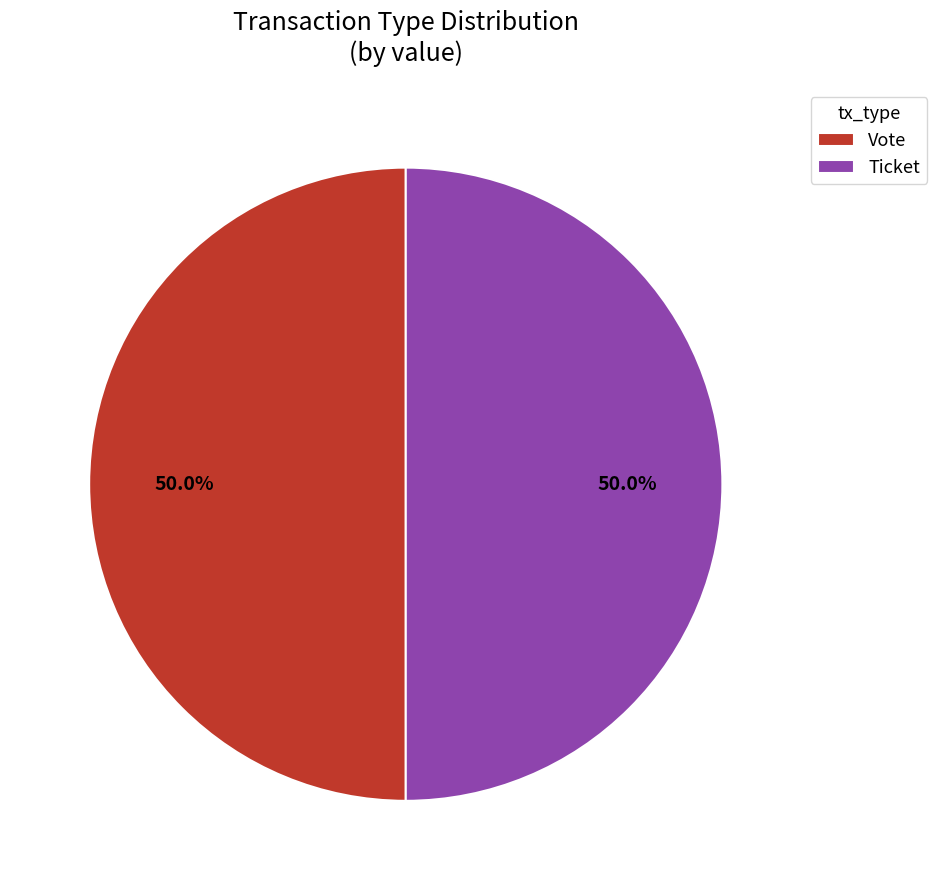

How many slices are in this pie chart?

2